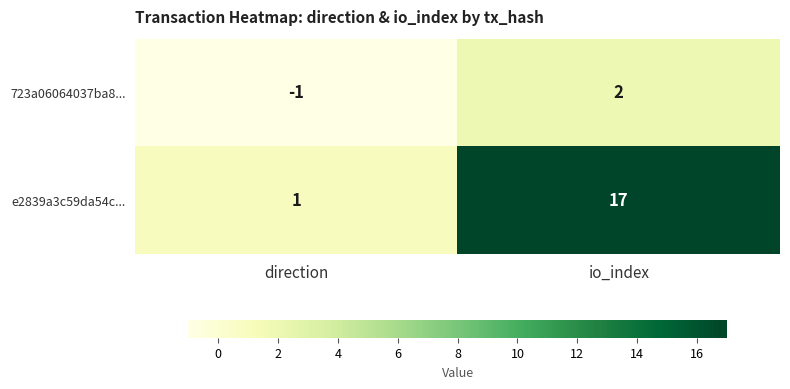

At which label does e2839a3c59da54c... reach its minimum?

direction